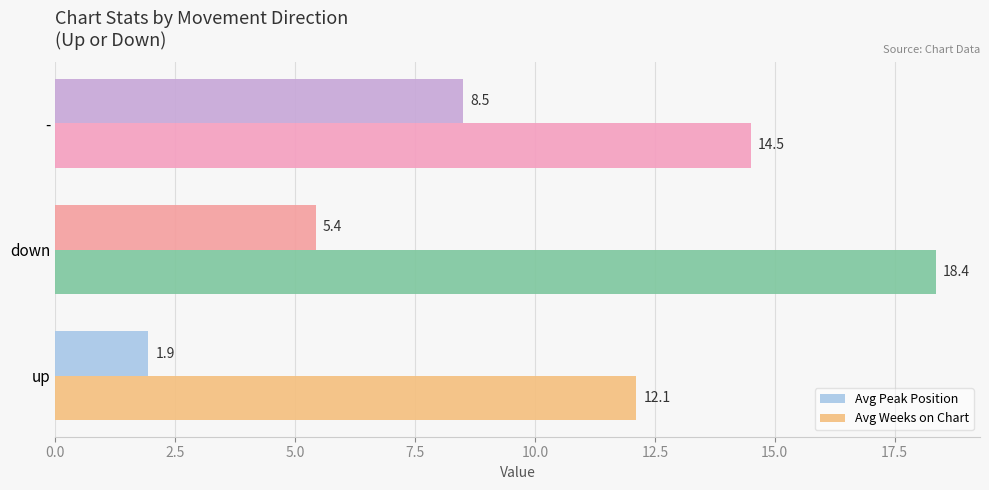

The value of Avg Peak Position at up is 1.9. True or false?

True